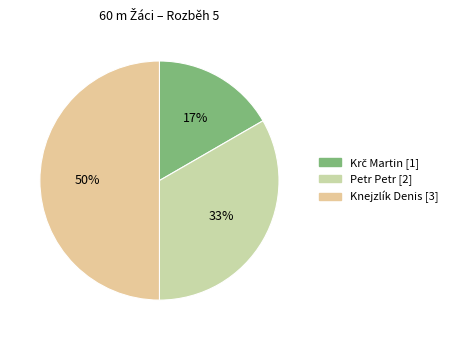

Do Petr Petr and Knejzlík Denis together represent more than half of the pie?

Yes